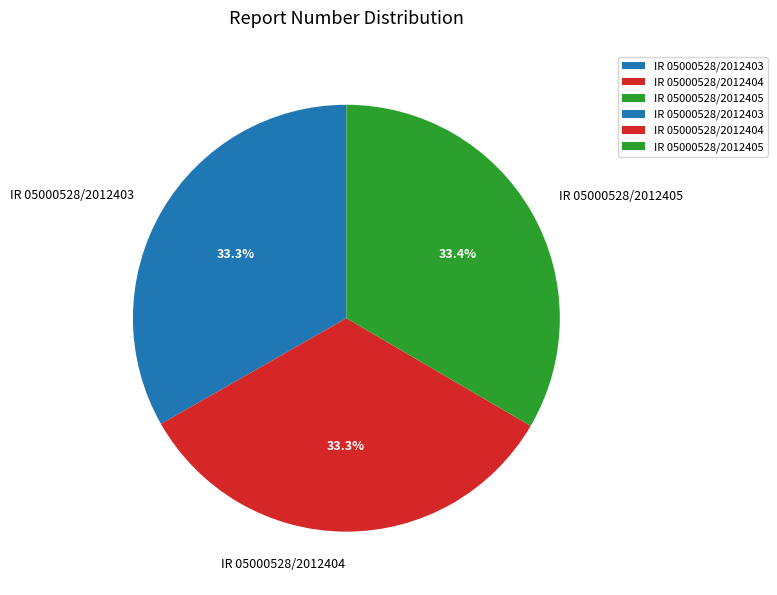

What percentage is the IR 05000528/2012405 slice, to the nearest percent?

33%